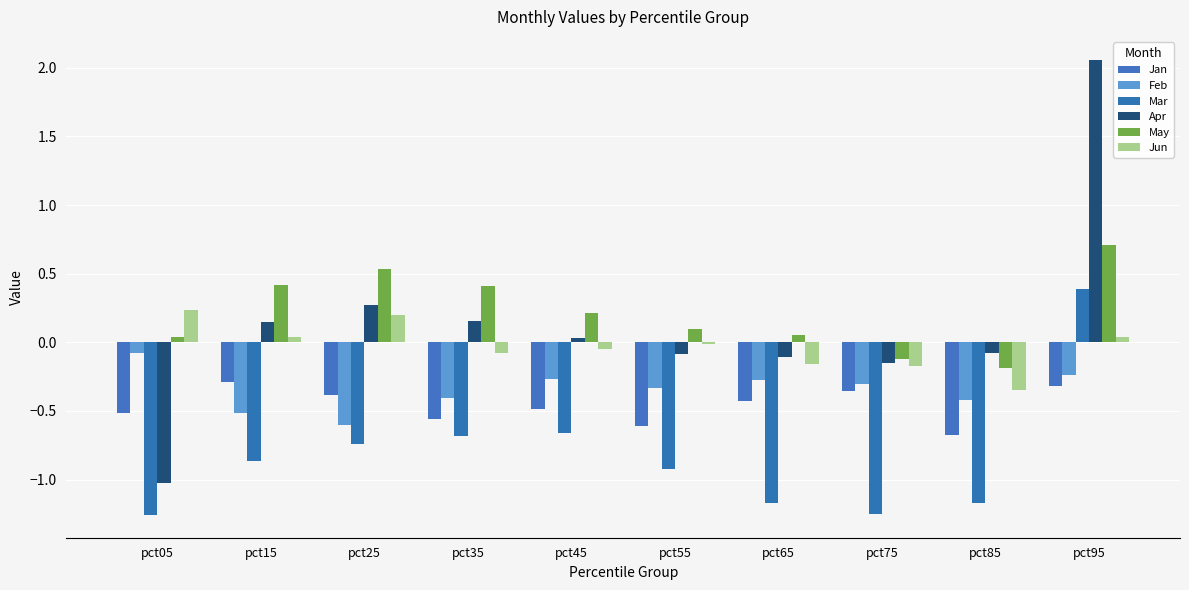

How many groups of bars are there?

10